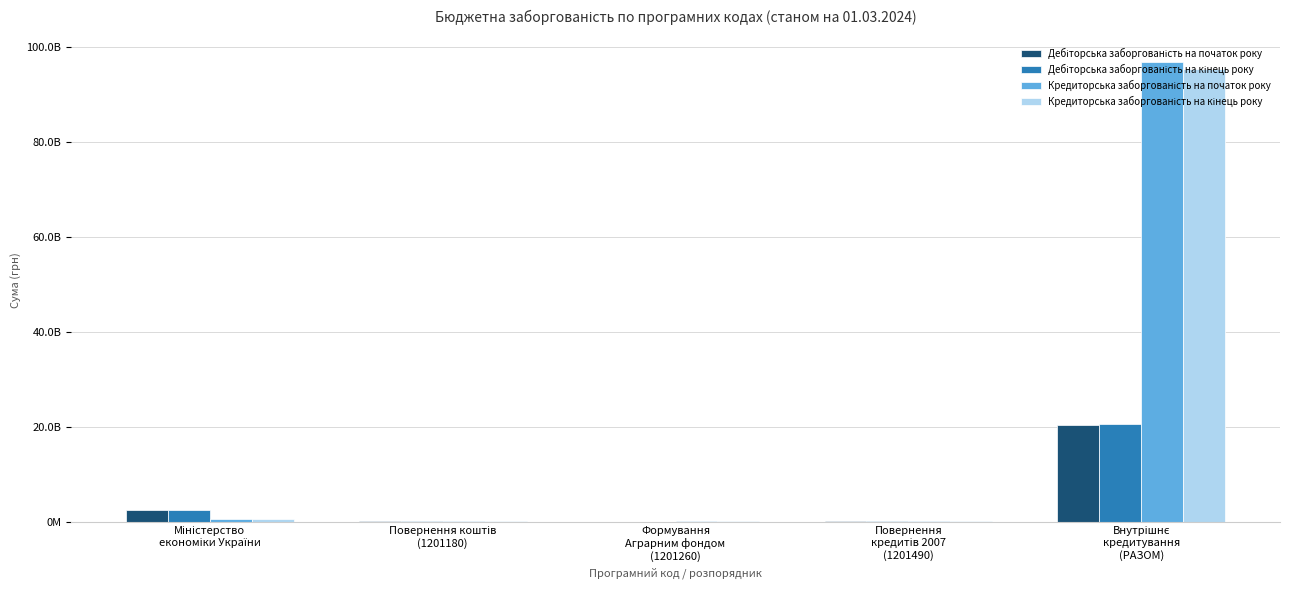

Is the value of Кредиторська заборгованість на початок року at Повернення коштів
(1201180) greater than the value of Дебіторська заборгованість на початок року at Внутрішнє
кредитування
(РАЗОМ)?

No